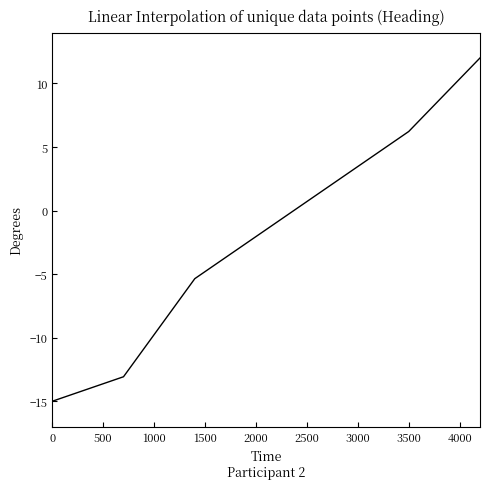

What is the sum of all values?

-14.4